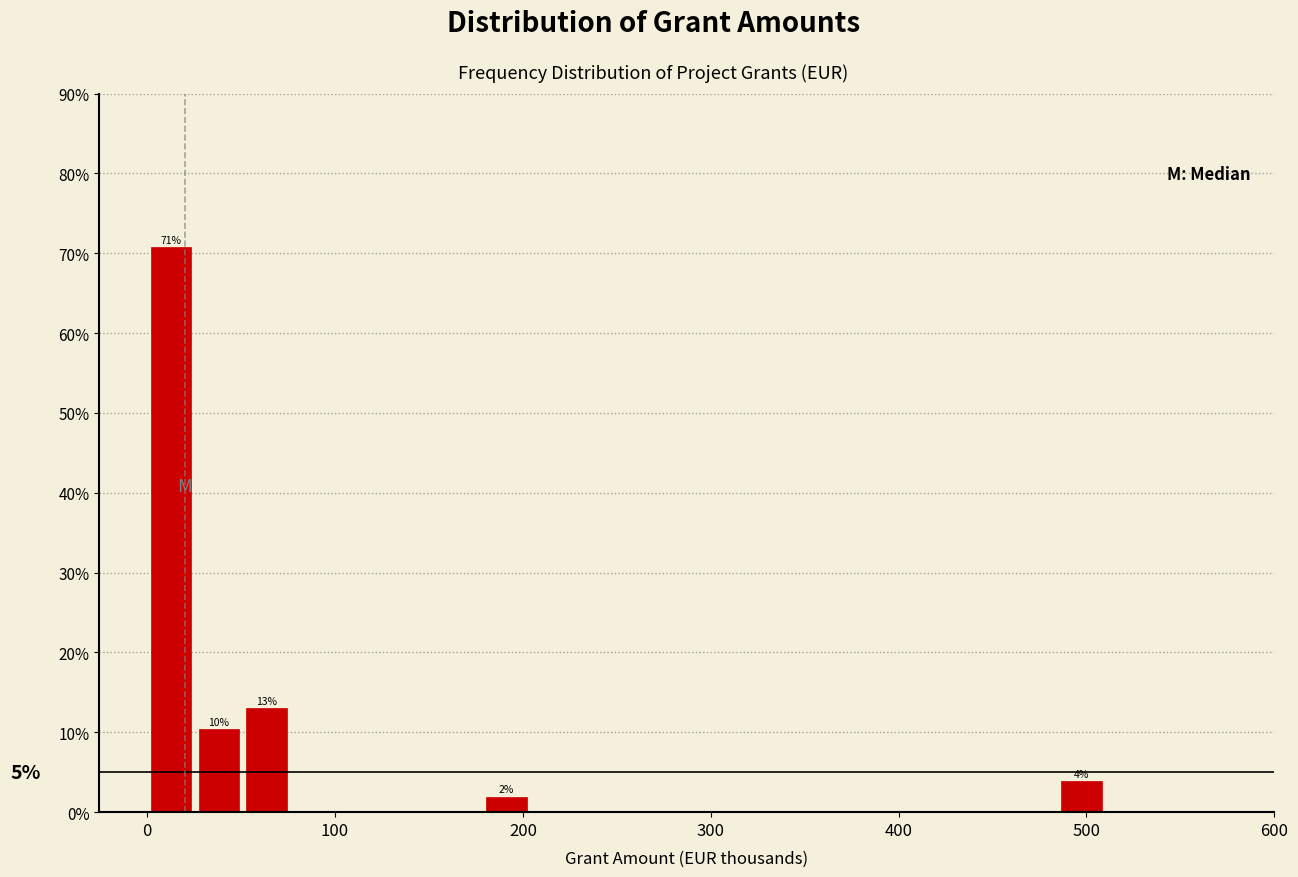

Read against the x-axis, roughly where is the centre of the tallest bar?

10